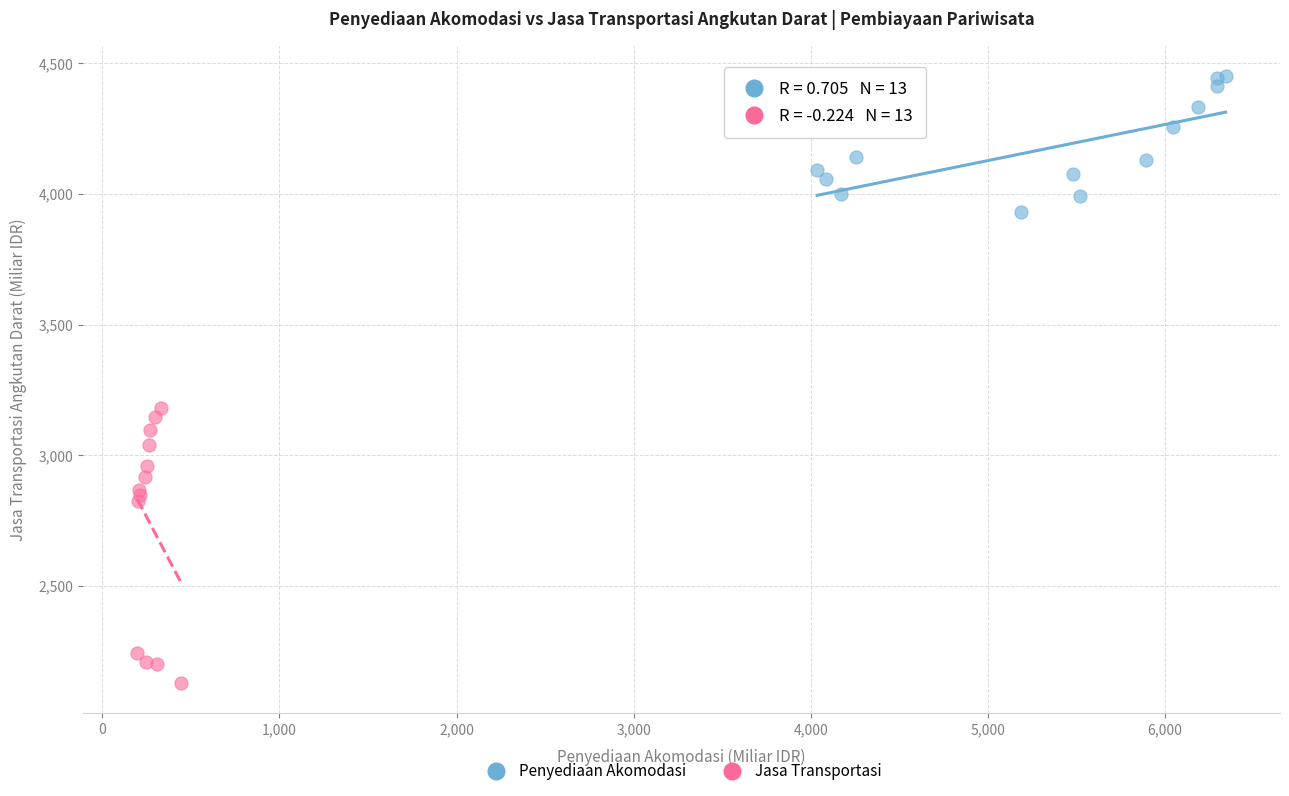

Which series reaches the minimum Y coordinate?

Jasa Transportasi